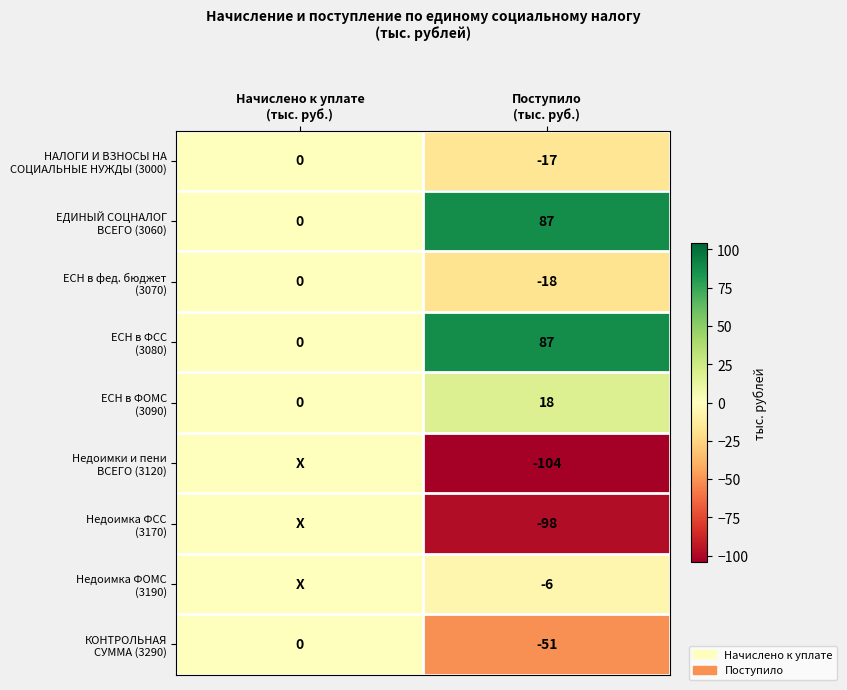

At which category is the sum across all series the highest?

Начислено к уплате
(тыс. руб.)